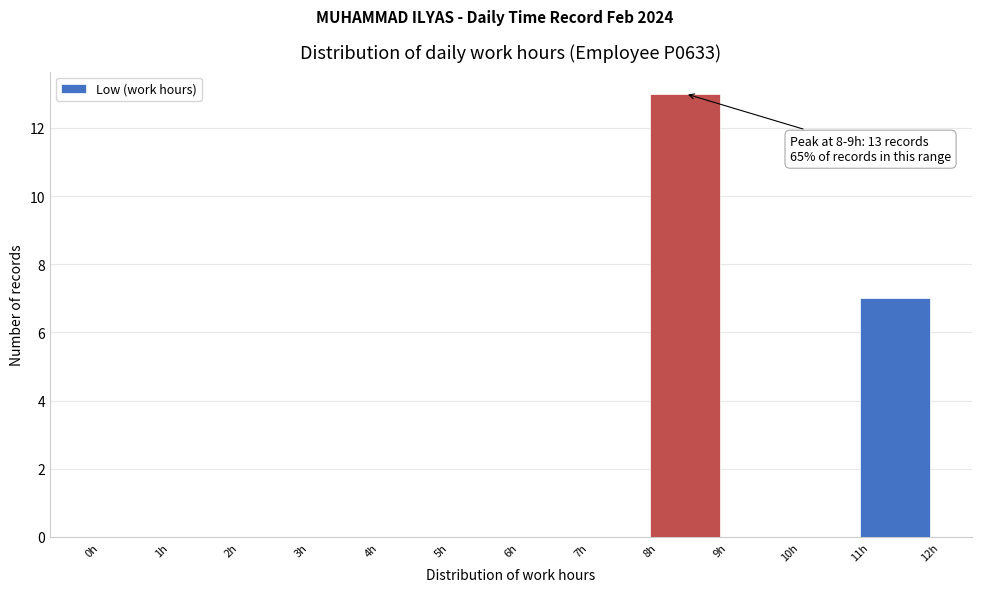

Which range on the x-axis has the tallest bar?

8 to 9